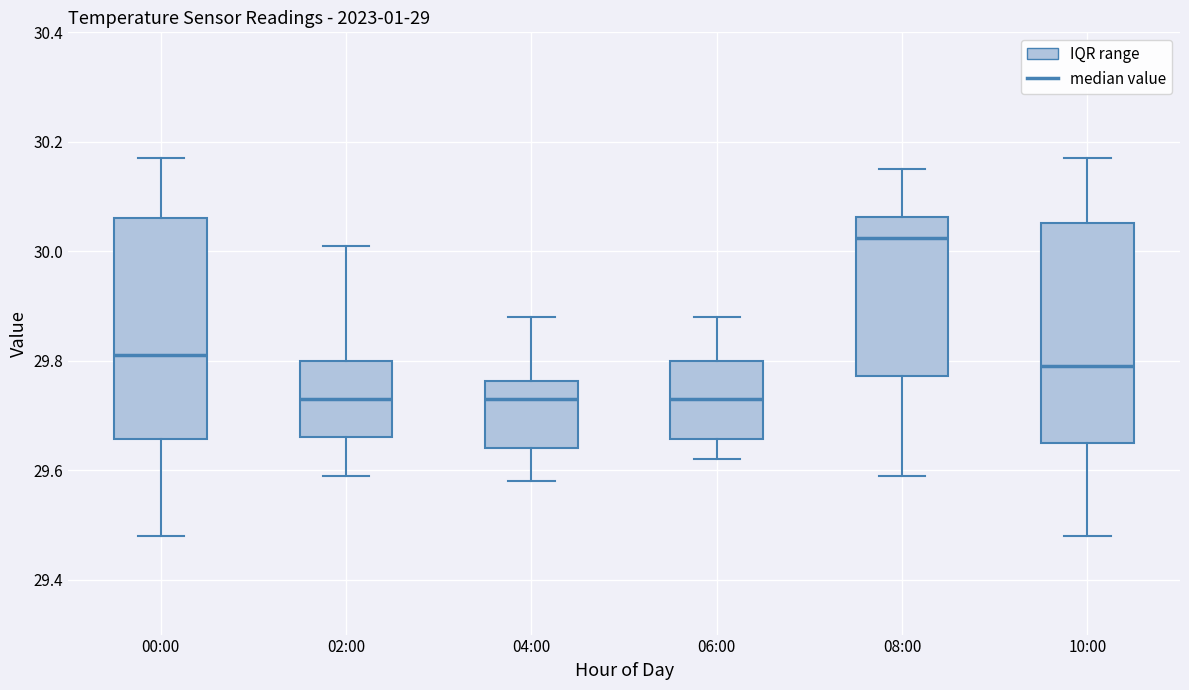

Reading left to right, transcribe this box plot: for each box, give where its median line is, the range the box spans, and where its two whiskers end, as read against the y-axis. The values are not printed on the chart, so give them approximately, as read against the axis.

00:00: median 29.82, box 29.66 to 30.06, whiskers 29.48 to 30.18
02:00: median 29.74, box 29.66 to 29.80, whiskers 29.60 to 30.02
04:00: median 29.74, box 29.64 to 29.76, whiskers 29.58 to 29.88
06:00: median 29.74, box 29.66 to 29.80, whiskers 29.62 to 29.88
08:00: median 30.02, box 29.78 to 30.06, whiskers 29.60 to 30.16
10:00: median 29.80, box 29.66 to 30.06, whiskers 29.48 to 30.18